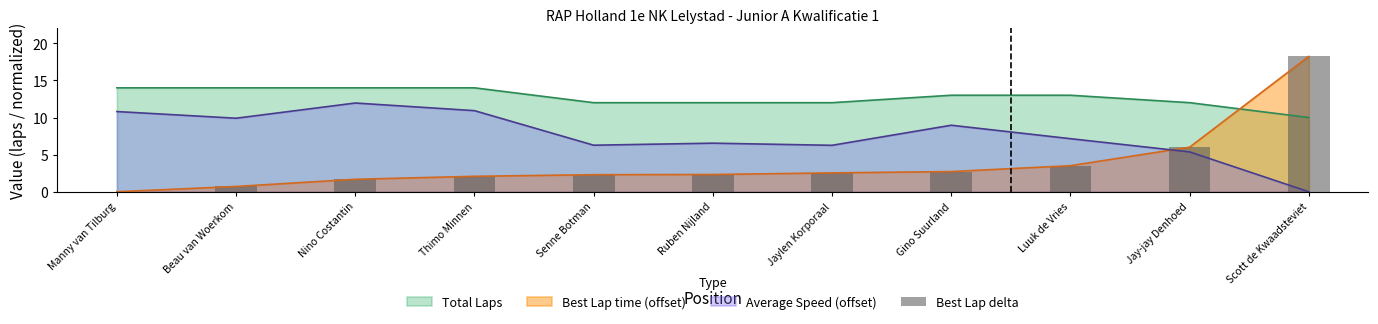

The chart shows a value of 2.3 at Ruben Nijland. True or false?

True